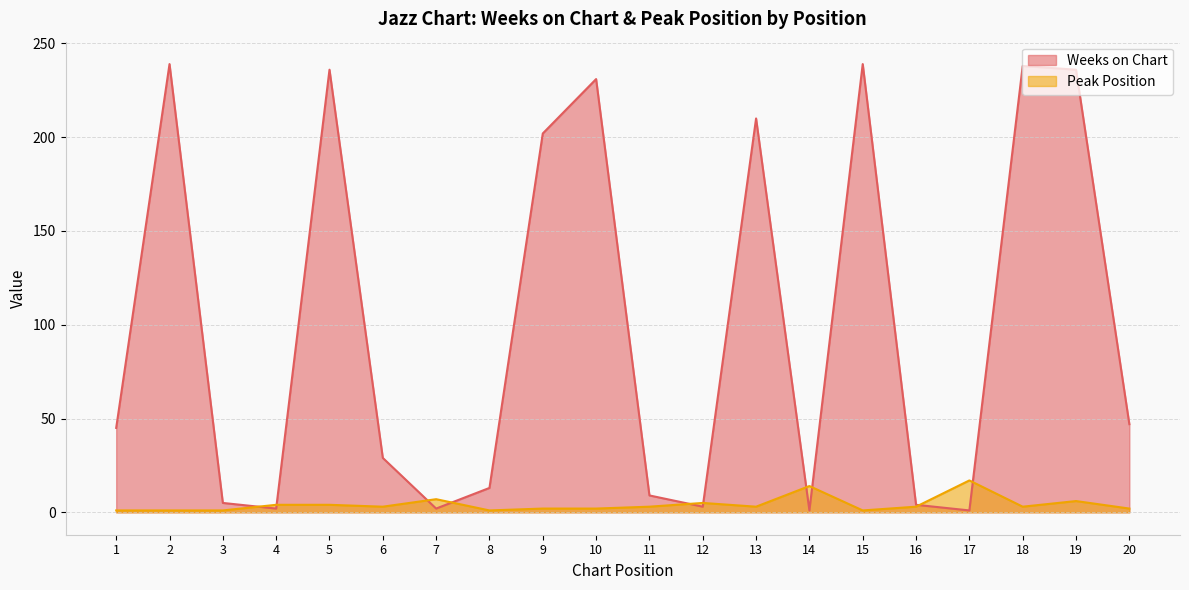

What are all the series names shown in the legend?

Weeks on Chart, Peak Position